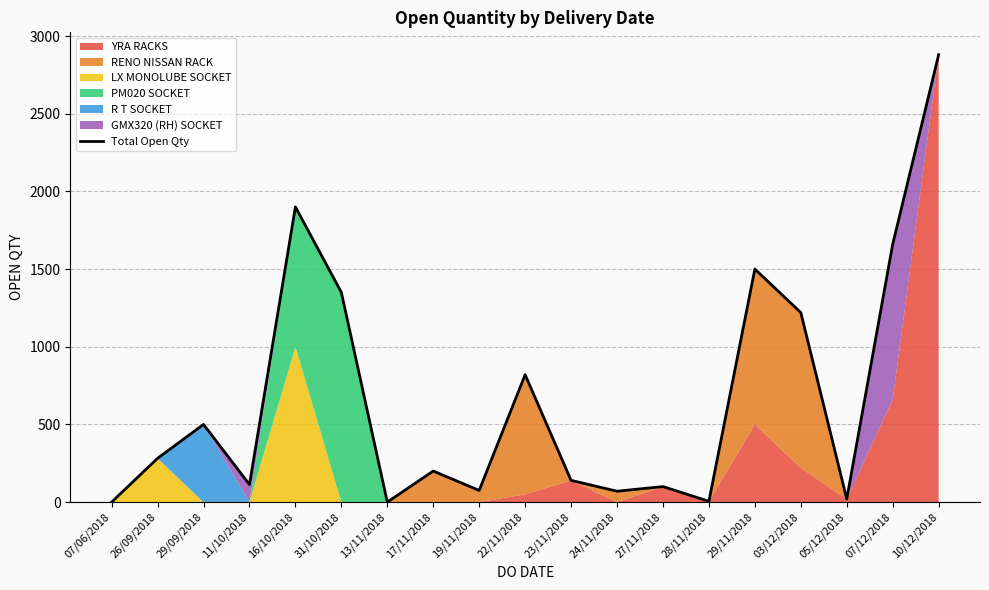

At which category does the chart reach its minimum across all series?

07/06/2018